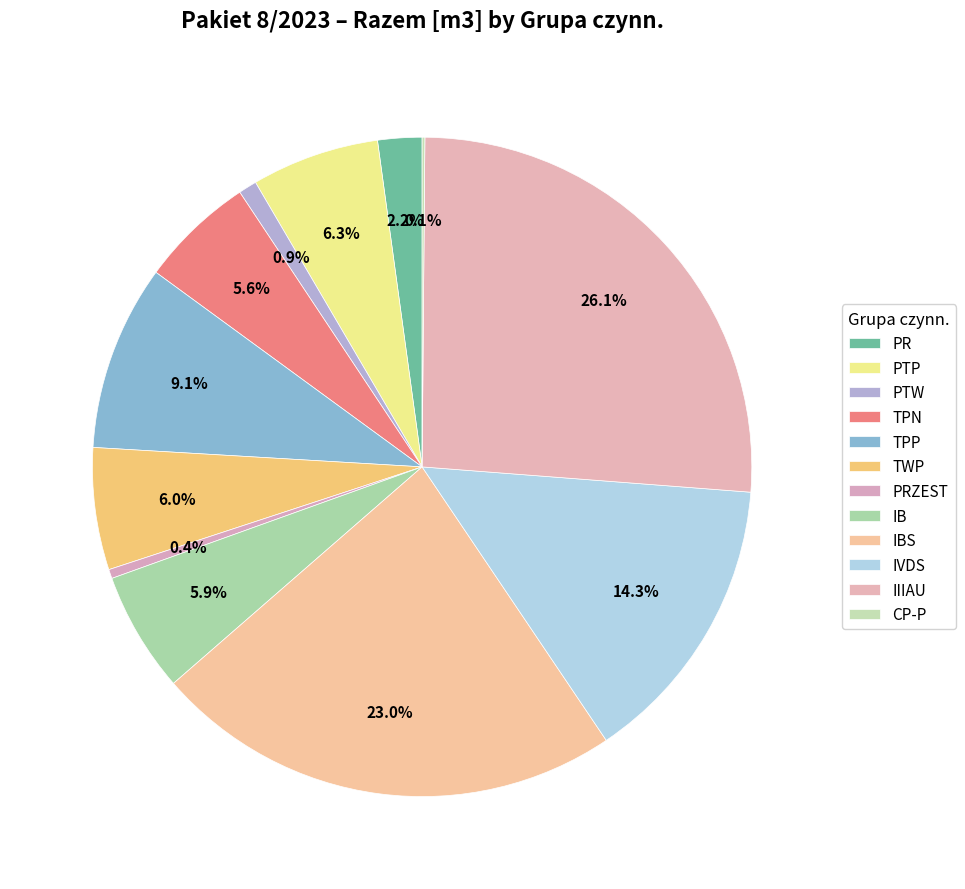

Rank the categories by value from highest to lowest.

IIIAU, IBS, IVDS, TPP, PTP, TWP, IB, TPN, PR, PTW, PRZEST, CP-P